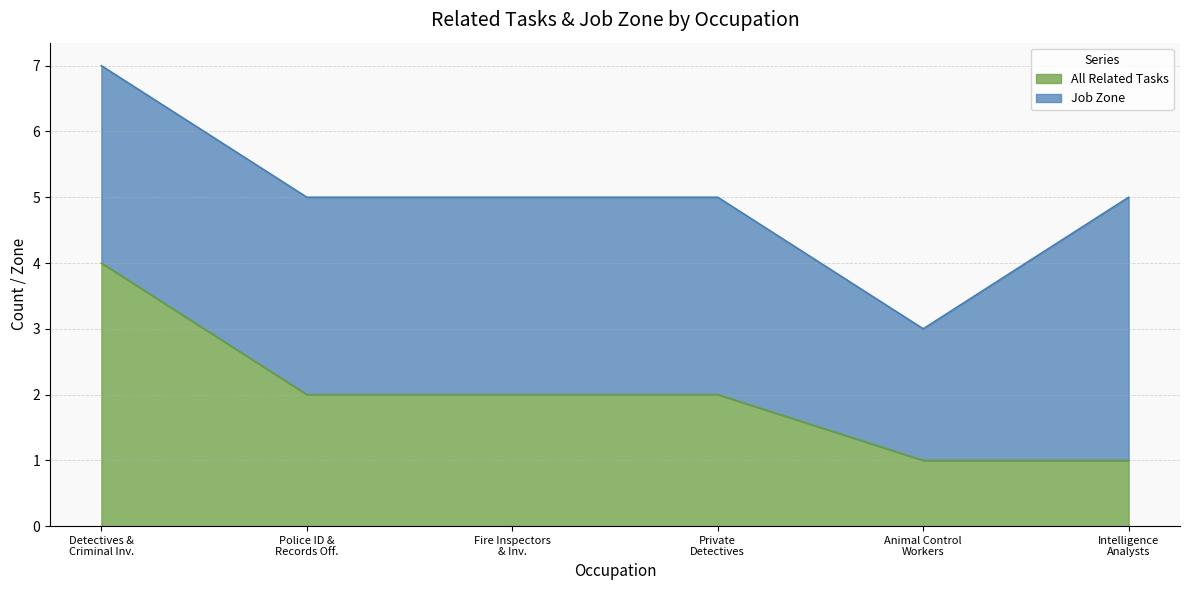

Does the chart display data point markers on the line(s)?

No